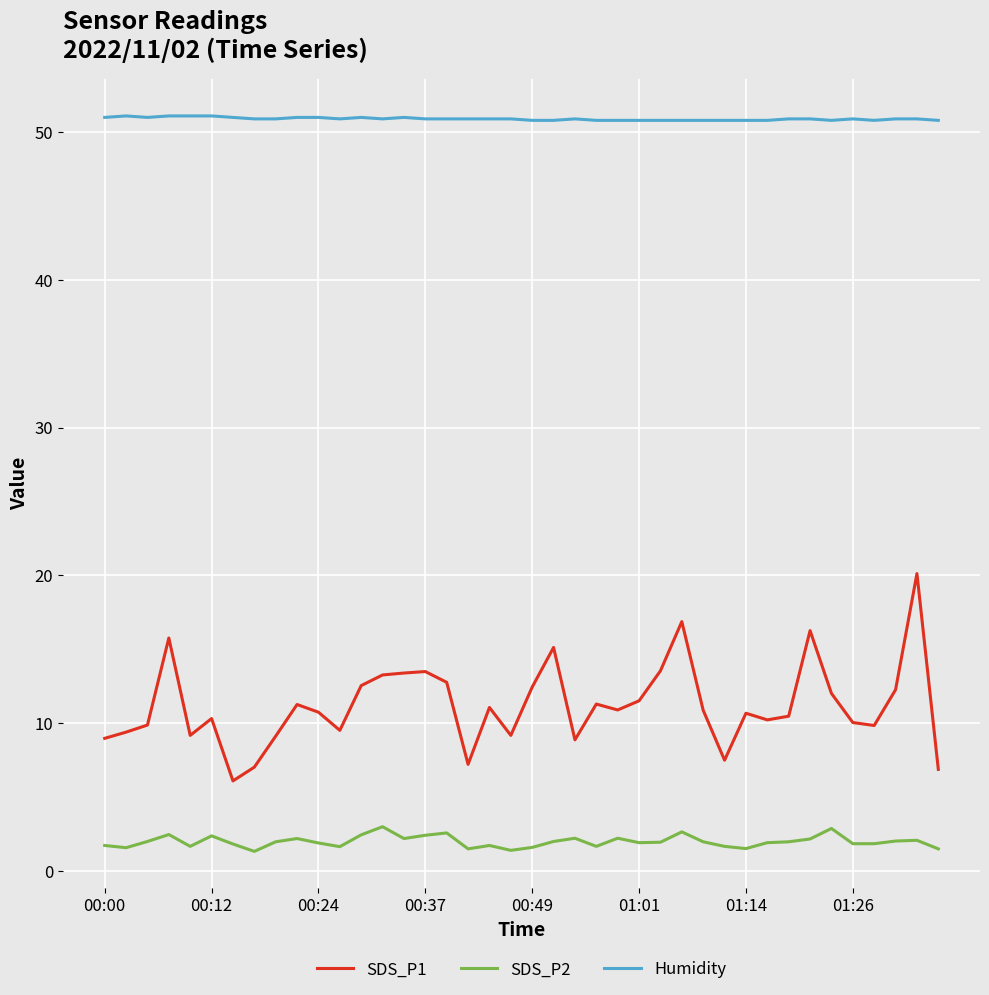

List the series in order of their peak value, highest first.

Humidity, SDS_P1, SDS_P2